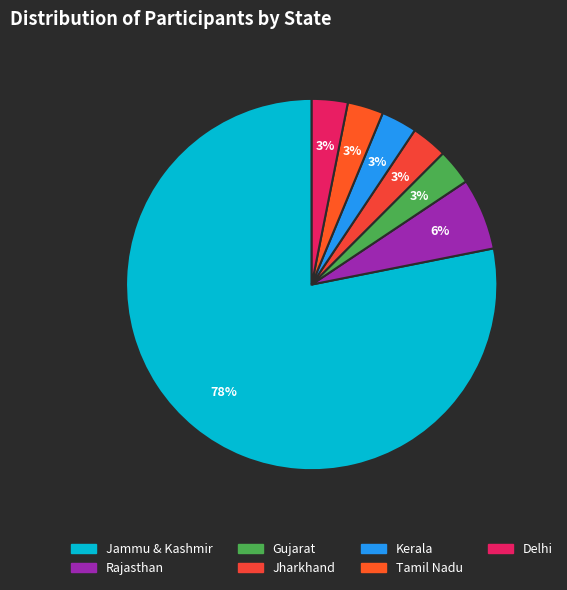

Is there any slice that represents more than half of the pie?

Yes